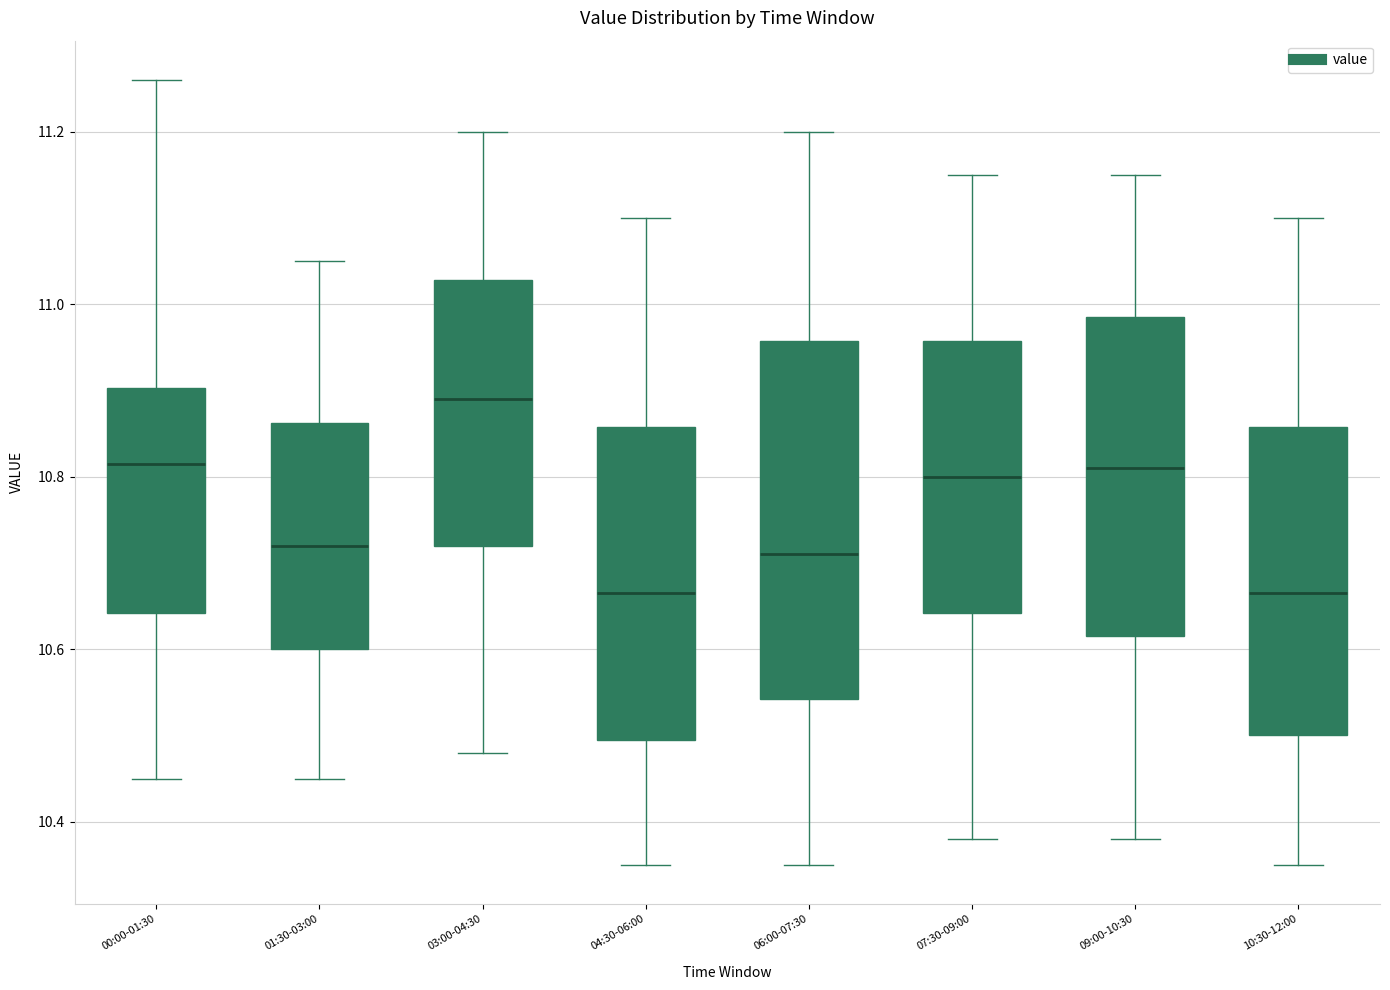

Reading left to right, read every box against the y-axis: the position of its median line, the range the box covers, and the ends of its whiskers. The values are not printed on the chart, so give them approximately, as read against the axis.

00:00-01:30: median 10.82, box 10.64 to 10.90, whiskers 10.46 to 11.26
01:30-03:00: median 10.72, box 10.60 to 10.86, whiskers 10.46 to 11.06
03:00-04:30: median 10.90, box 10.72 to 11.02, whiskers 10.48 to 11.20
04:30-06:00: median 10.66, box 10.50 to 10.86, whiskers 10.36 to 11.10
06:00-07:30: median 10.72, box 10.54 to 10.96, whiskers 10.36 to 11.20
07:30-09:00: median 10.80, box 10.64 to 10.96, whiskers 10.38 to 11.16
09:00-10:30: median 10.82, box 10.62 to 10.98, whiskers 10.38 to 11.16
10:30-12:00: median 10.66, box 10.50 to 10.86, whiskers 10.36 to 11.10